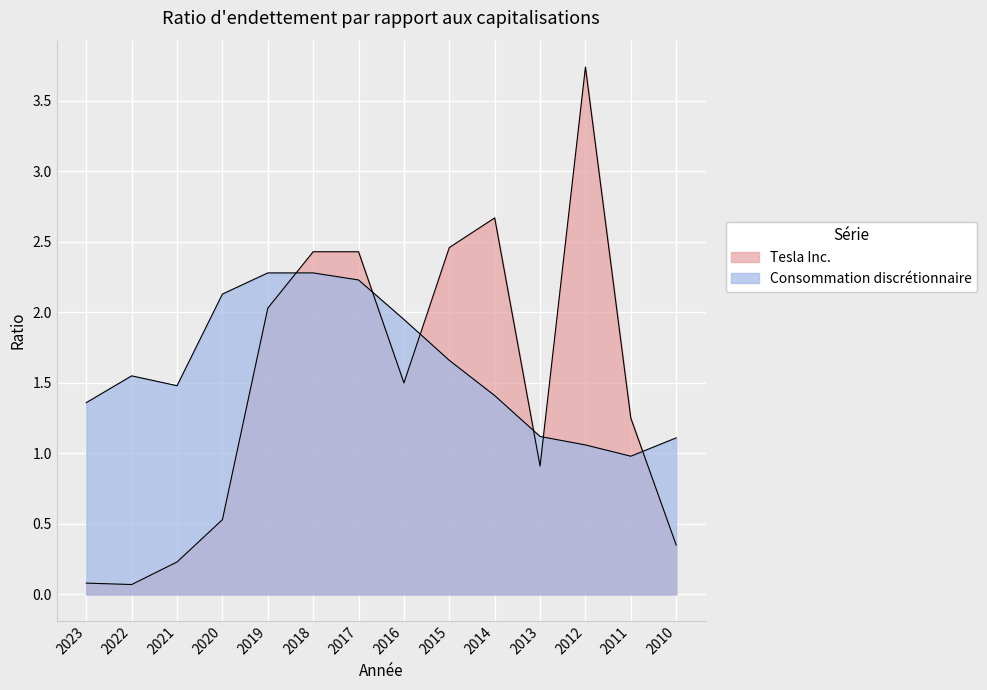

How many categories are shown in the chart?

14